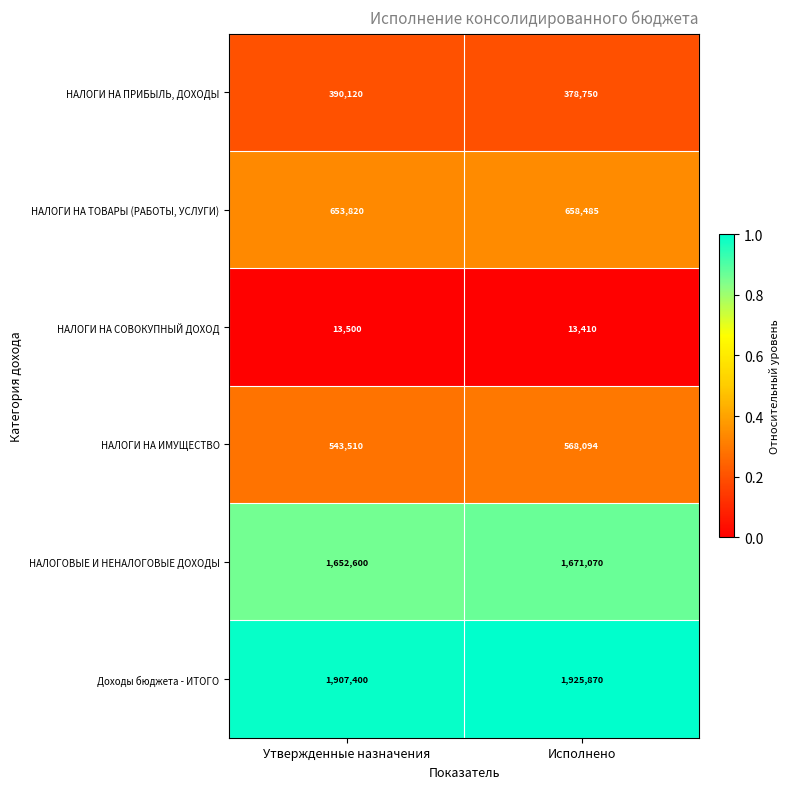

What is the approximate value of НАЛОГИ НА ПРИБЫЛЬ, ДОХОДЫ at Исполнено?

378750